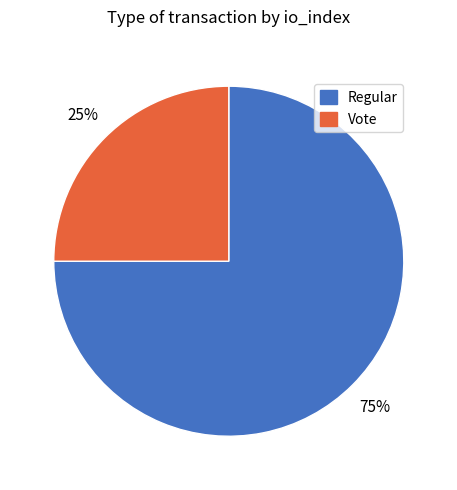

True or false: Vote accounts for 25% of the total.

True